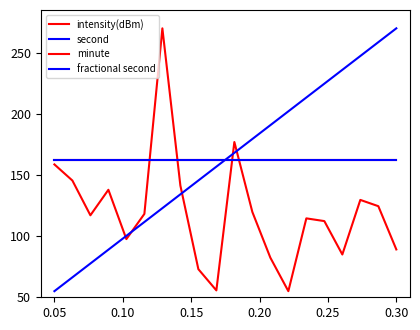

What is the average value of the minute series?

162.5